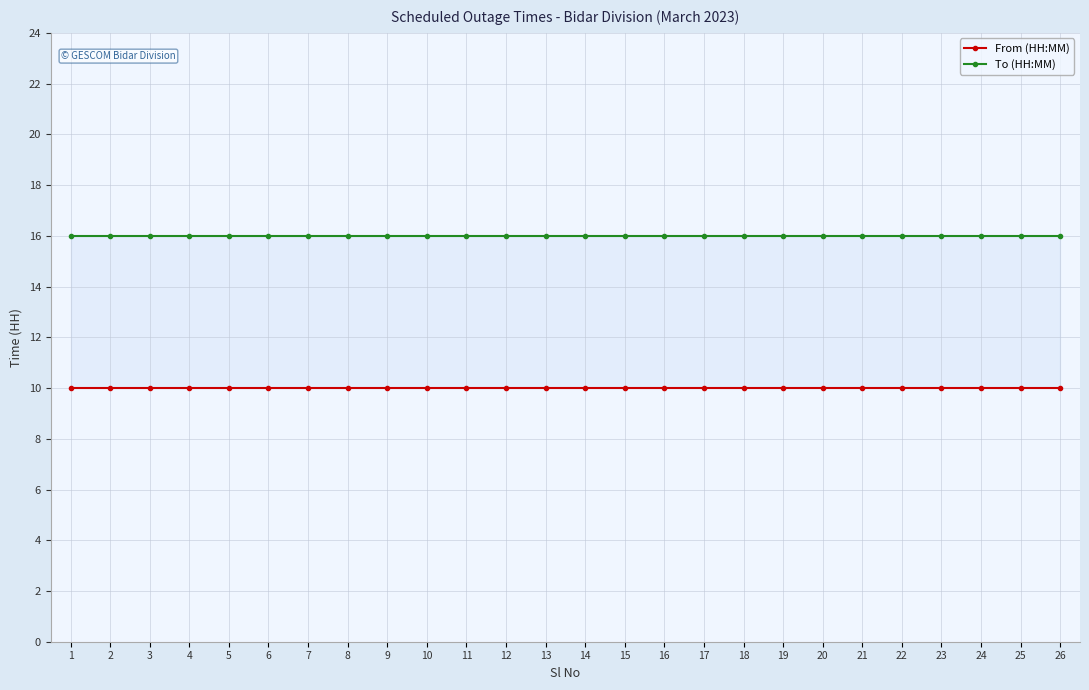

At which category is the sum across all series the highest?

1